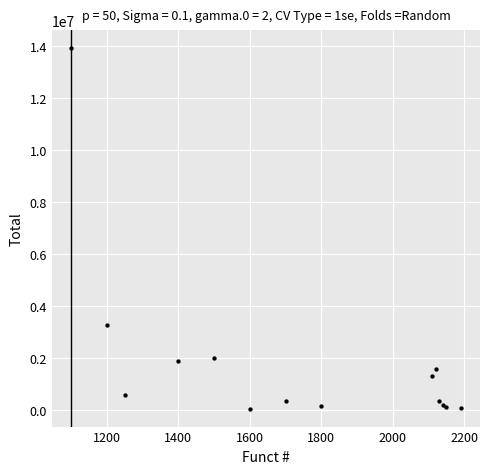

What Y value in the scatter plot is closest to 6994152?

3286269